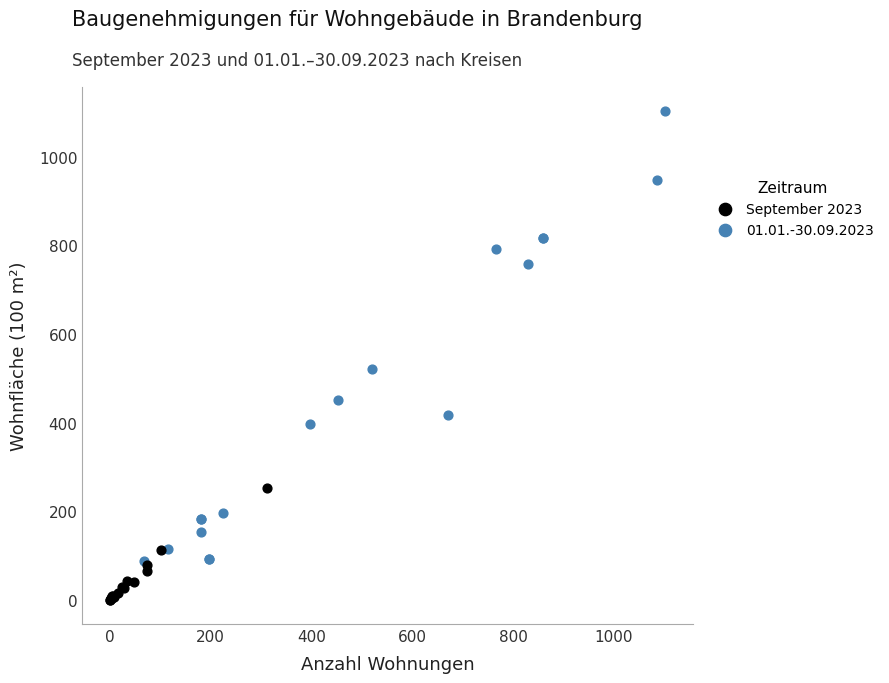

Which series has the largest Y range (max minus min)?

01.01.-30.09.2023